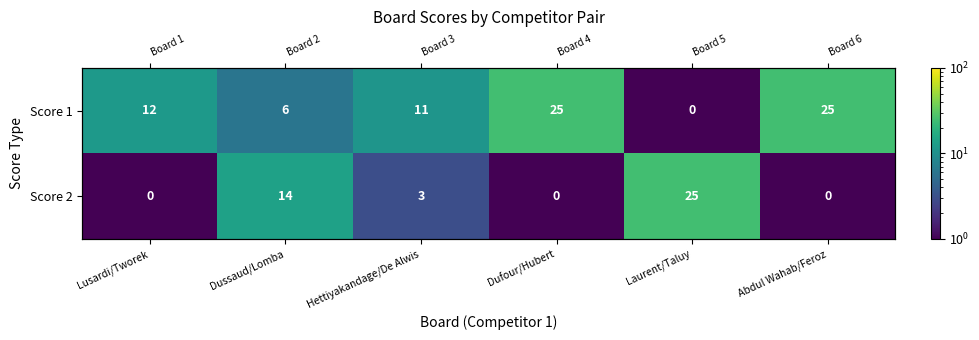

Rank the series by their maximum value, from lowest to highest.

Score 1, Score 2